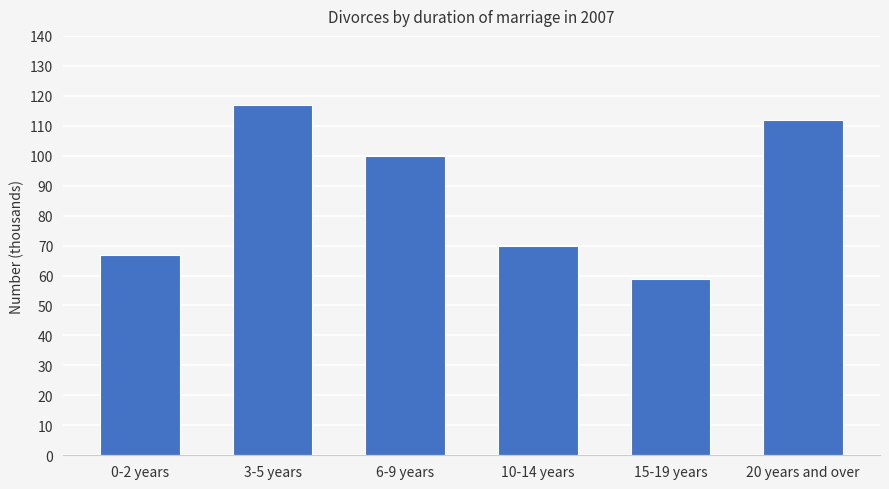

What is the change in value from 3-5 years to 20 years and over?

-5